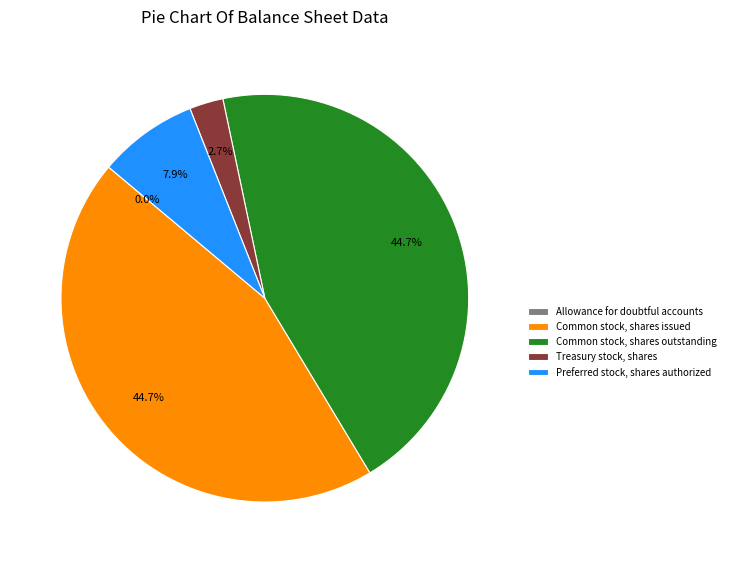

Between Treasury stock, shares and Preferred stock, shares authorized, which is larger?

Preferred stock, shares authorized